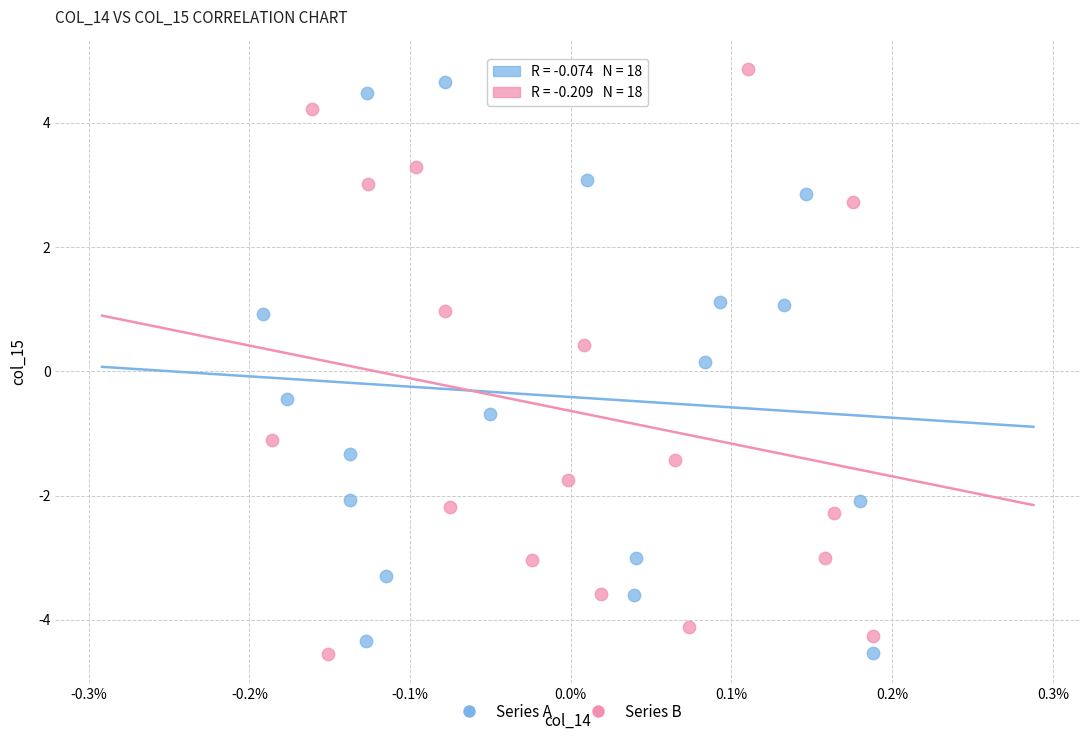

Which series contains the highest Y value?

Series B